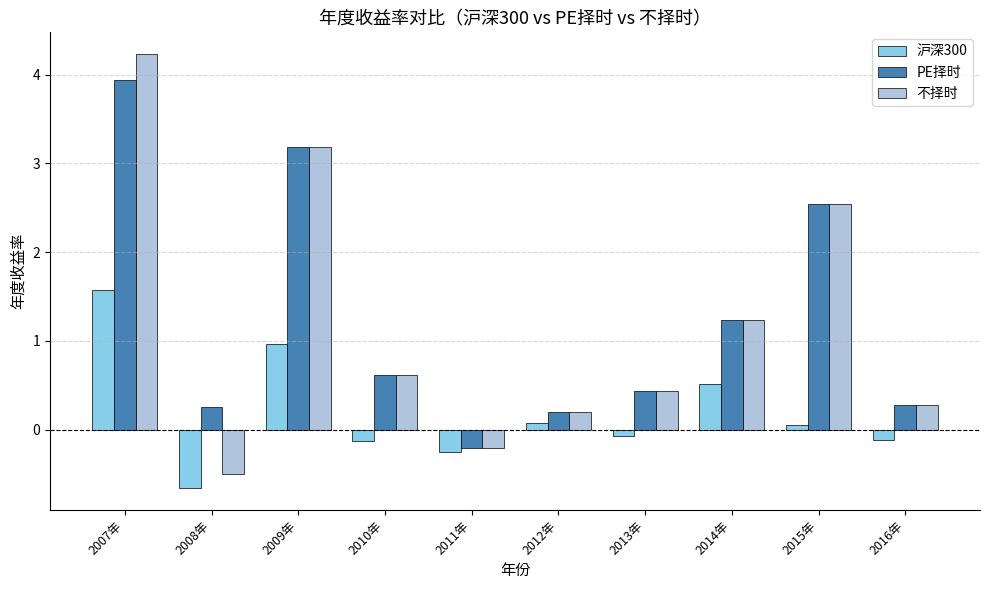

Which series has the largest range (max minus min)?

不择时